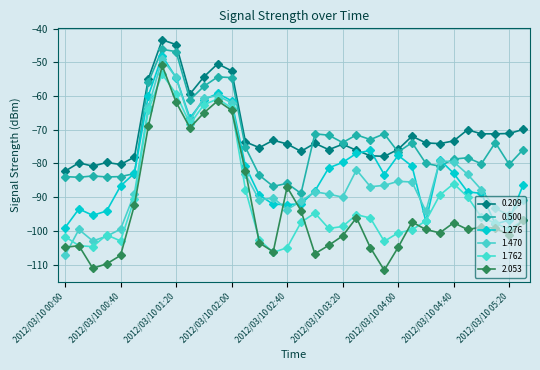

How many categories are shown in the chart?

34